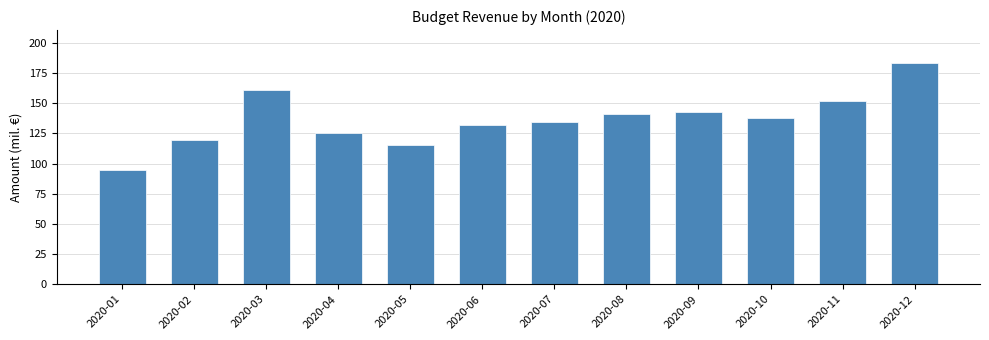

Reading left to right, list all the values displayed in this chart.

2020-01=94.3	2020-02=119.9	2020-03=161.2	2020-04=124.9	2020-05=115.3	2020-06=132.2	2020-07=134.3	2020-08=141.3	2020-09=142.6	2020-10=137.4	2020-11=152.1	2020-12=183.1